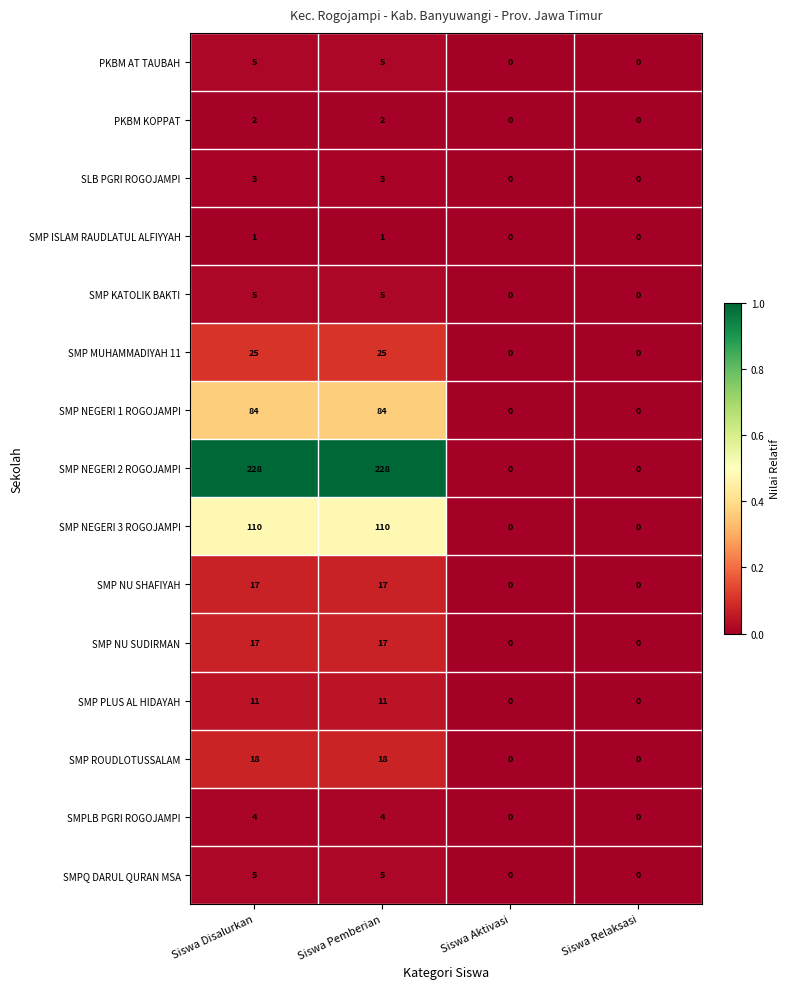

Which series has the largest total across all categories?

SMP NEGERI 2 ROGOJAMPI